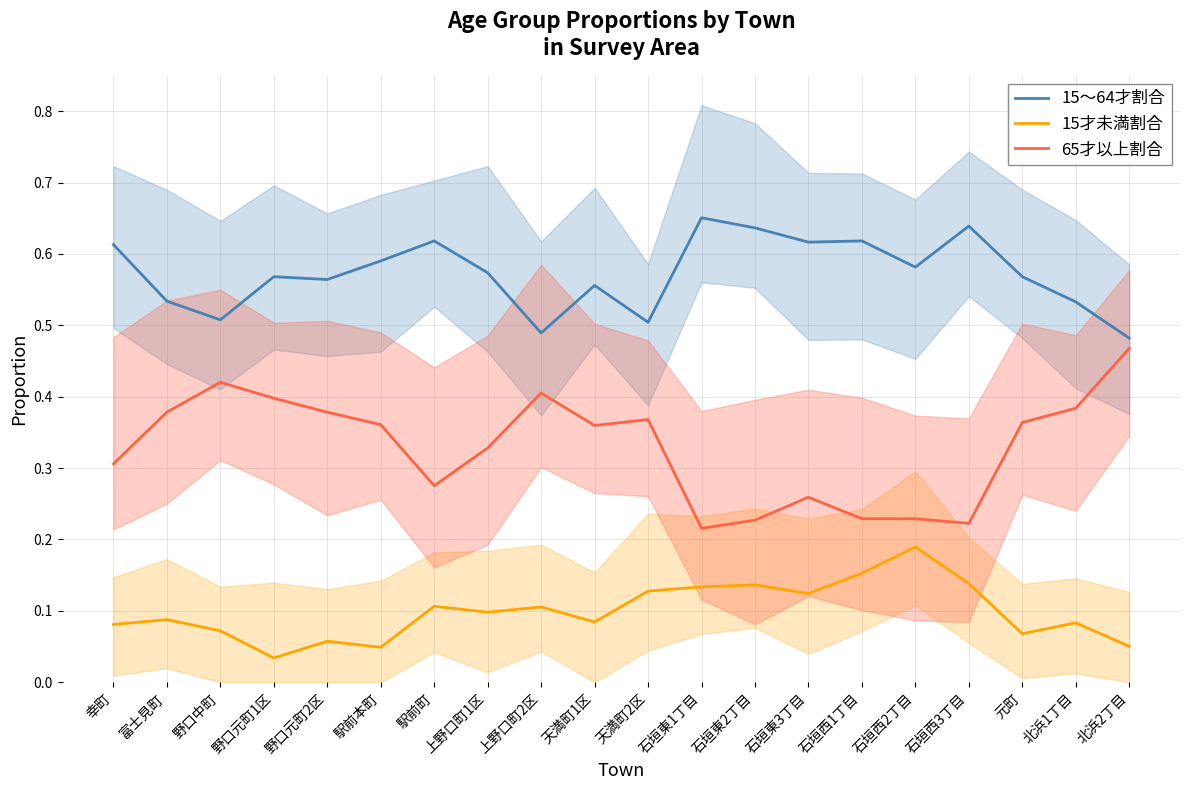

What position from the right is 野口中町?

18